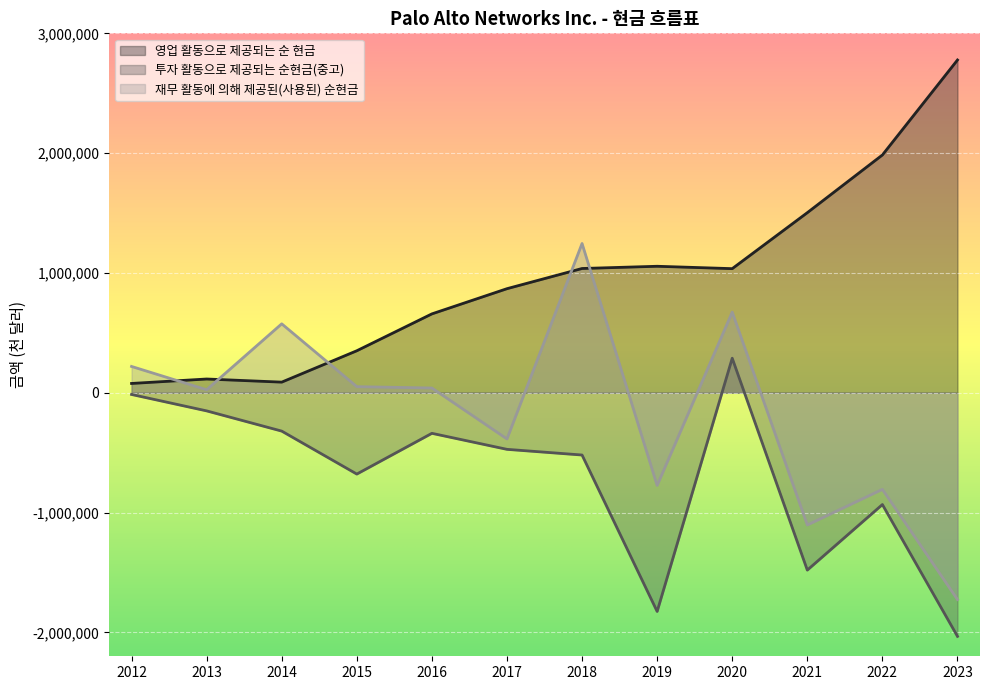

Which series has the largest range (max minus min)?

재무 활동에 의해 제공된(사용된) 순현금